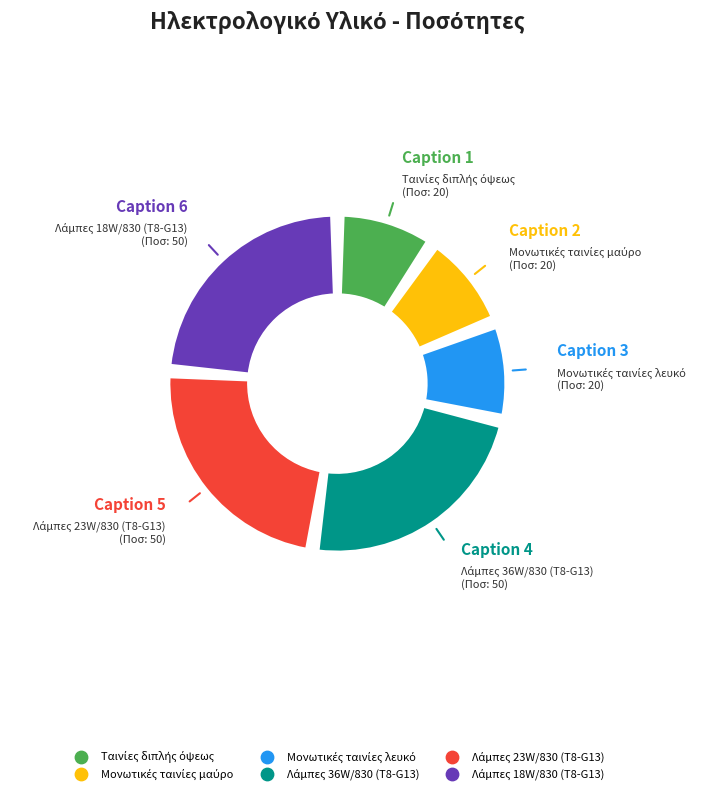

Is there a majority slice in this chart?

No